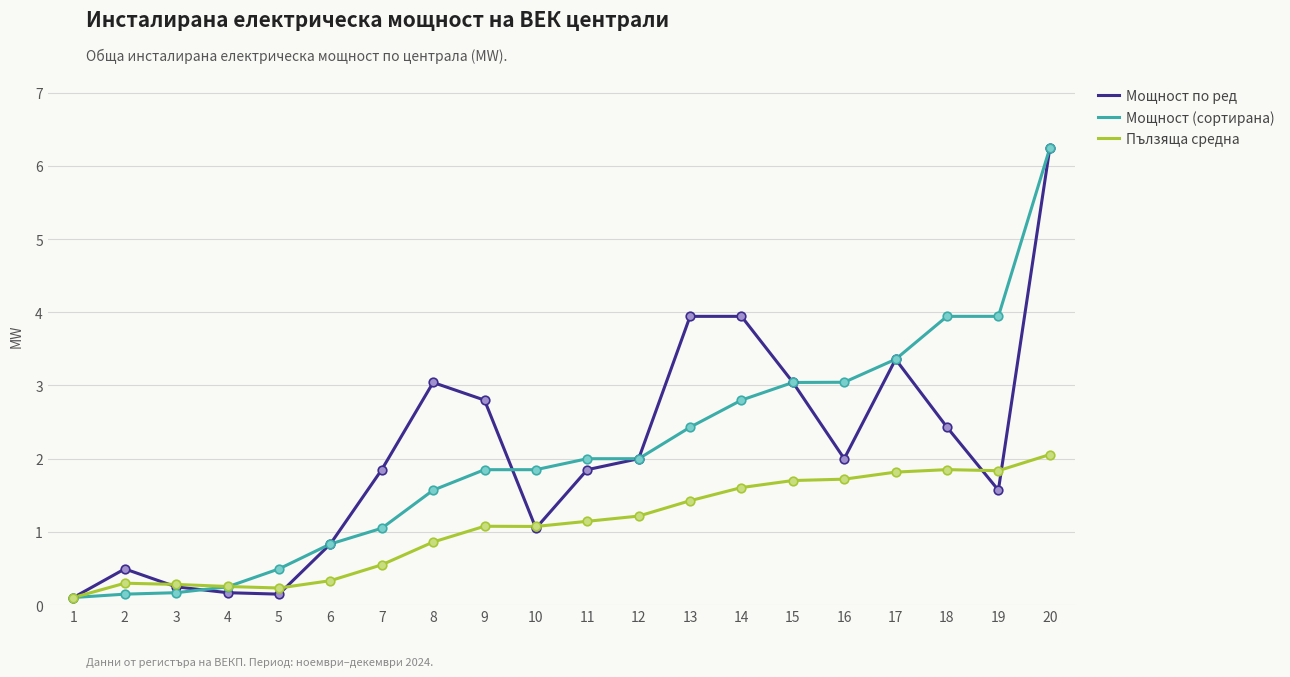

Which series changed the most between 6 and 19?

Мощност (сортирана)